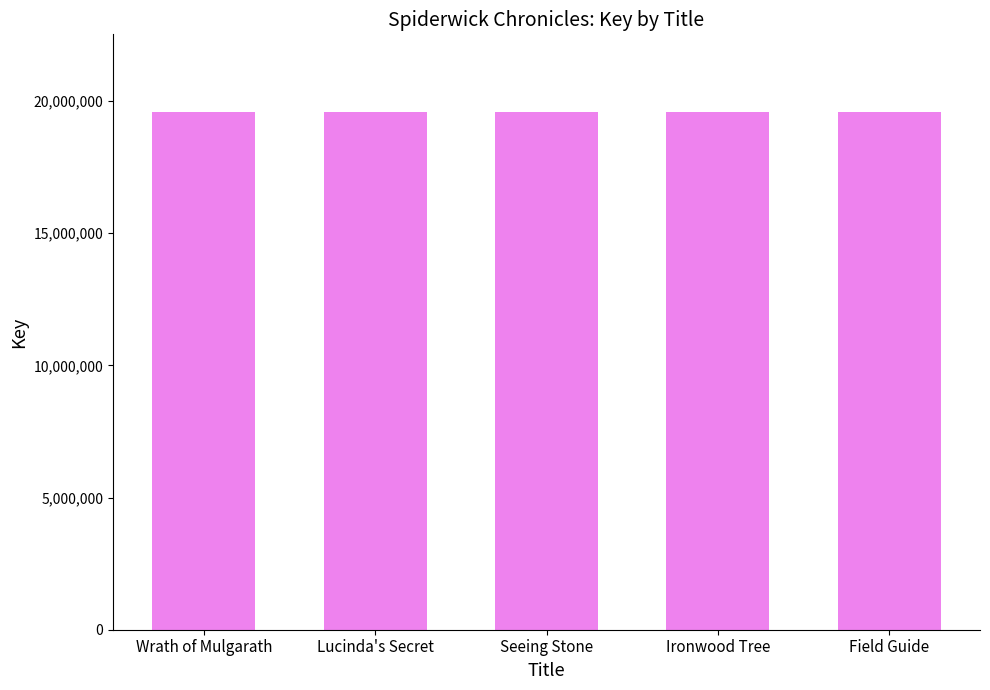

What is the maximum value shown in the chart?

19580612